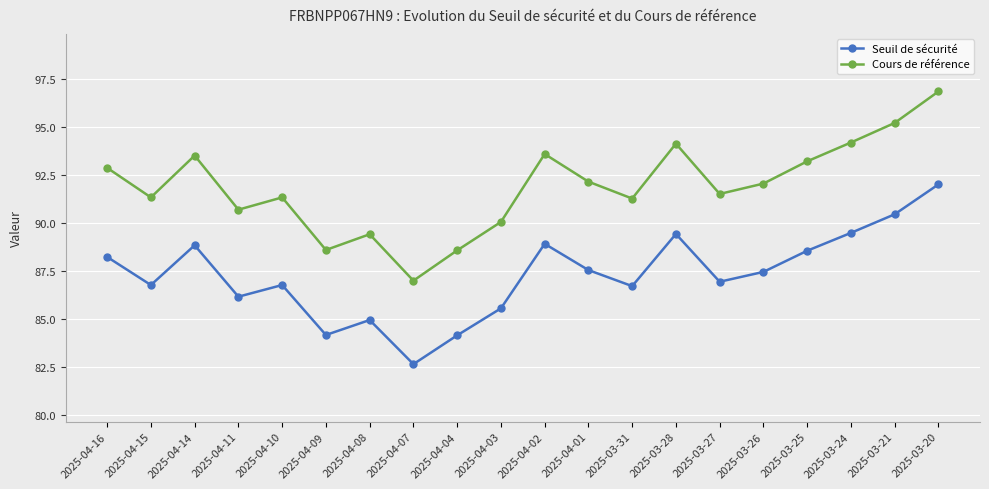

Is it true that Seuil de sécurité equals 49.1 at 2025-03-24?

False